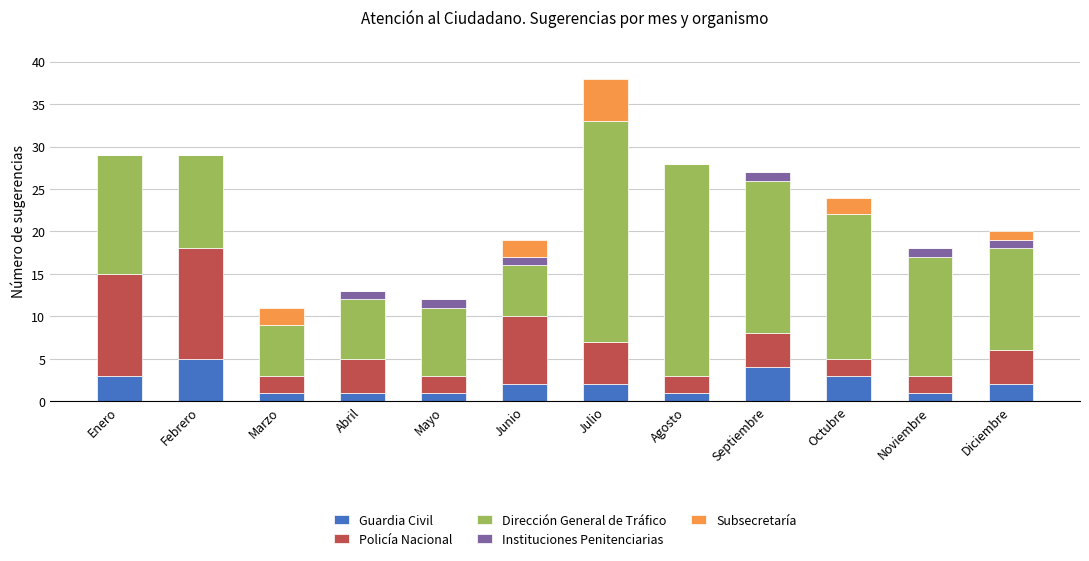

The Guardia Civil series shows 1 at Agosto. True or false?

True